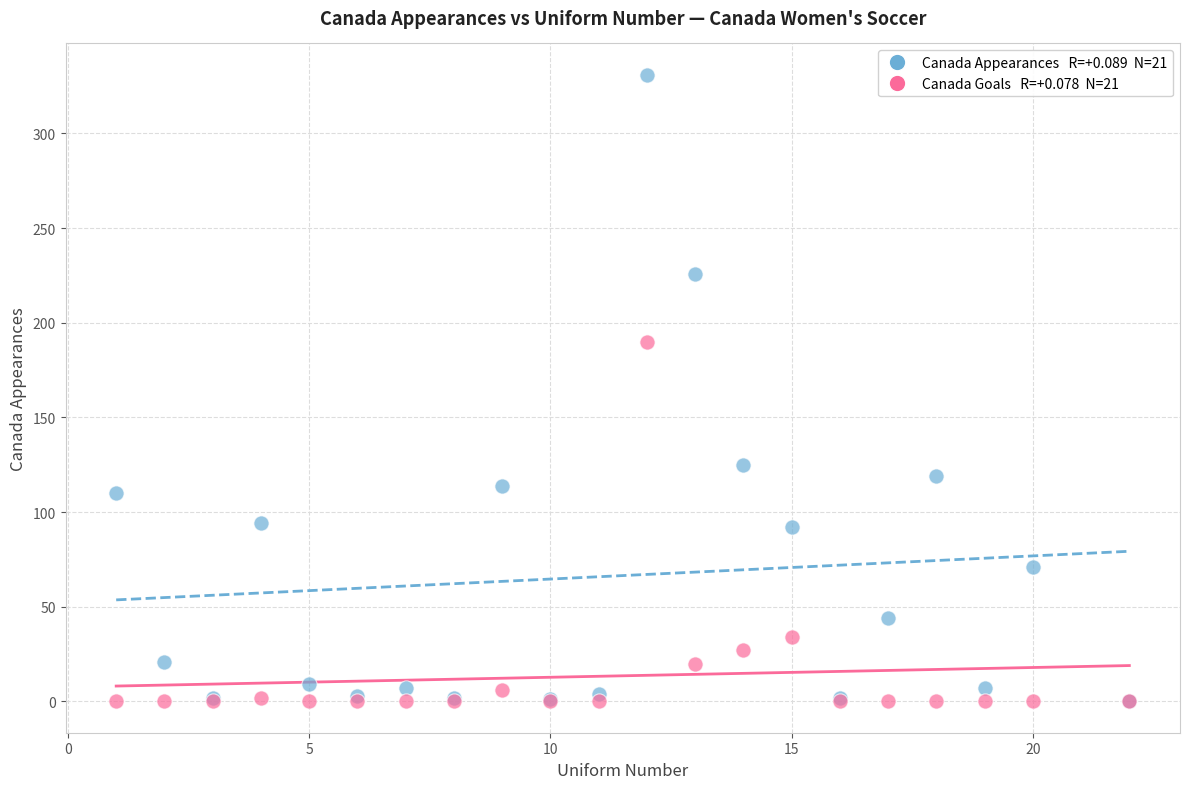

Across all series, what Y value is closest to 165?

190